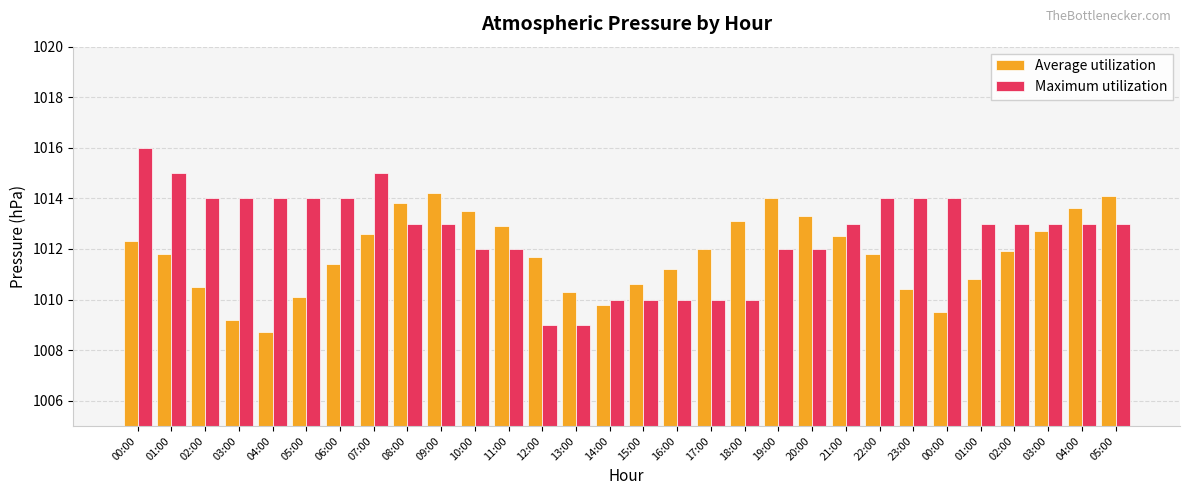

Are the bars grouped side by side (vs. stacked)?

Yes